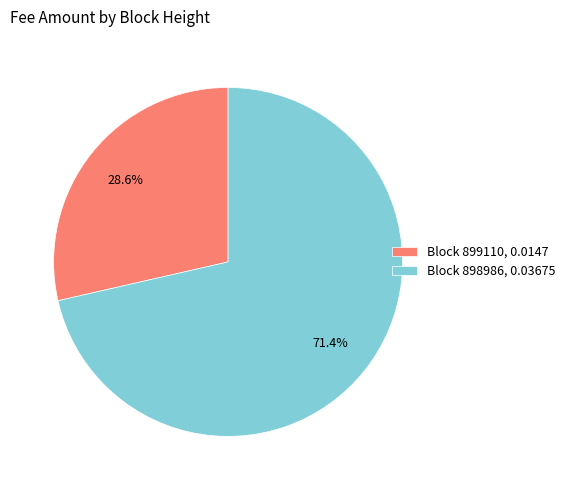

Does any single category account for the majority?

Yes